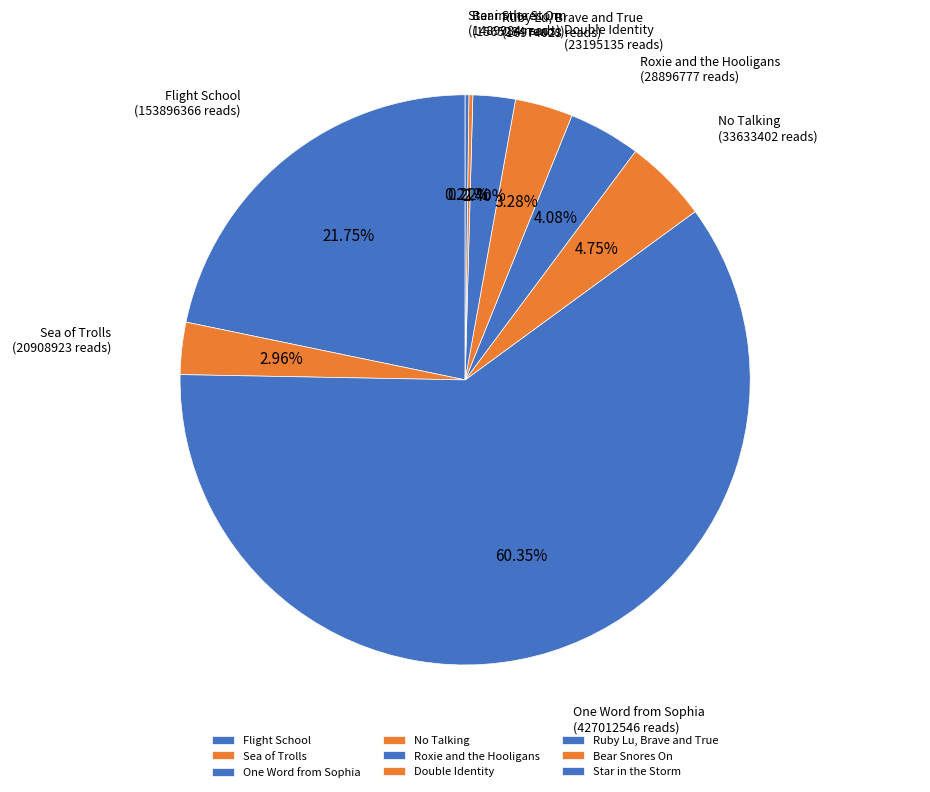

Between No Talking and Ruby Lu, Brave and True, which is larger?

No Talking